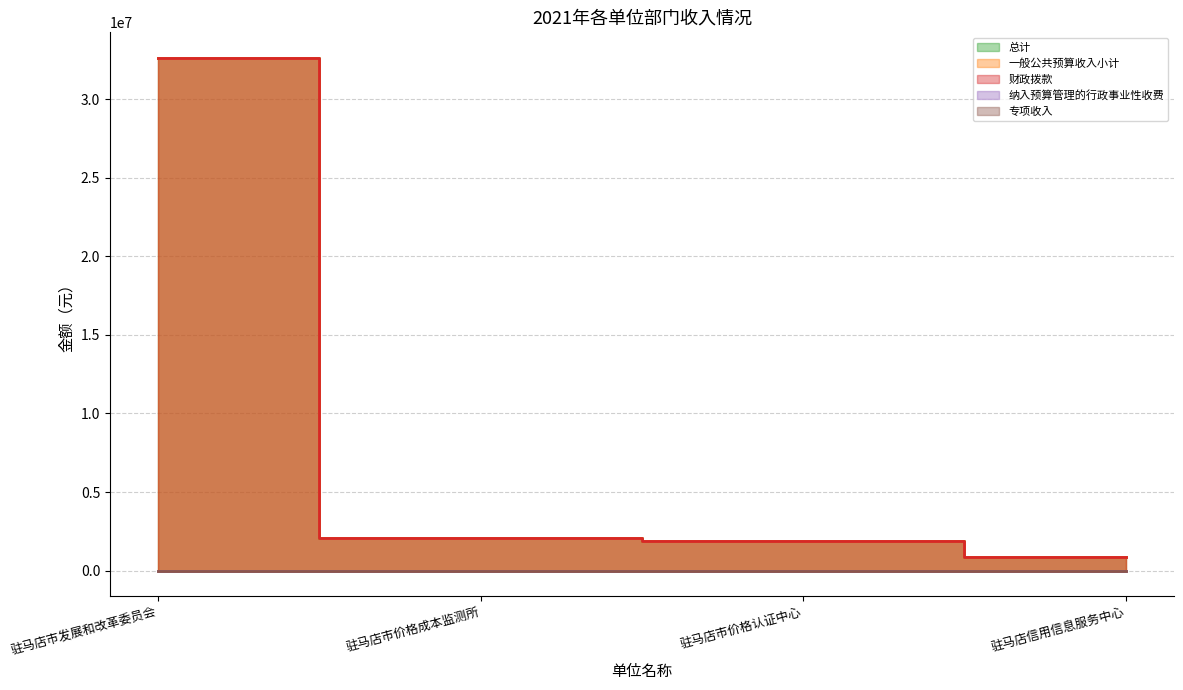

Is it true that 总计 equals 1460877 at 驻马店信用信息服务中心?

False